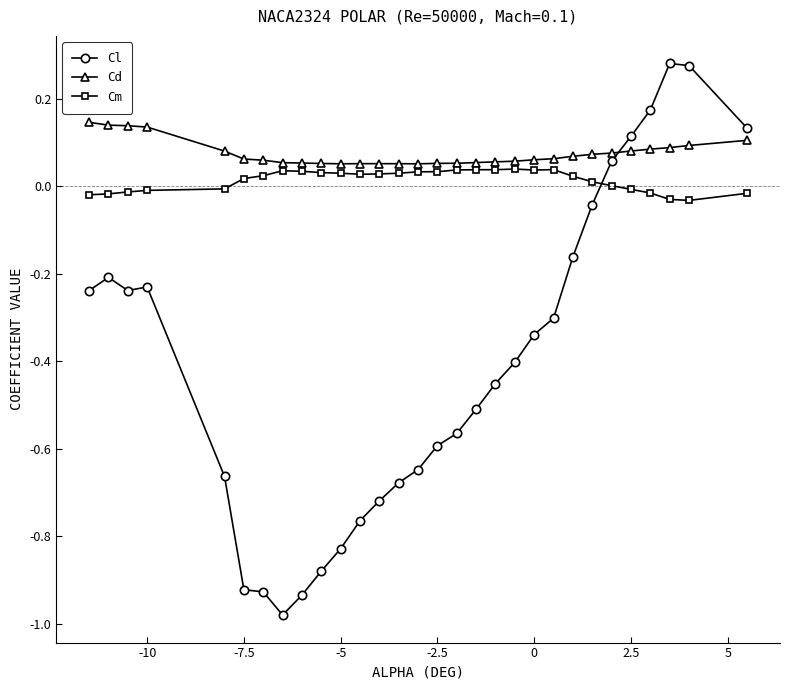

What is the sum of all Cl values?

-12.2